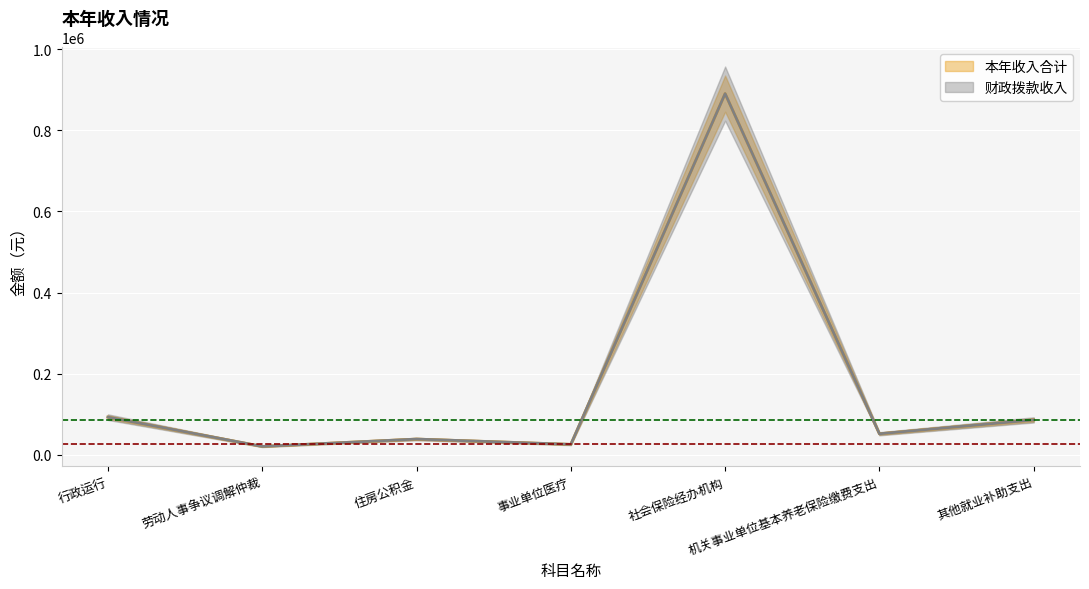

True or false: 财政拨款收入 and 事业收入 intersect in this chart.

False